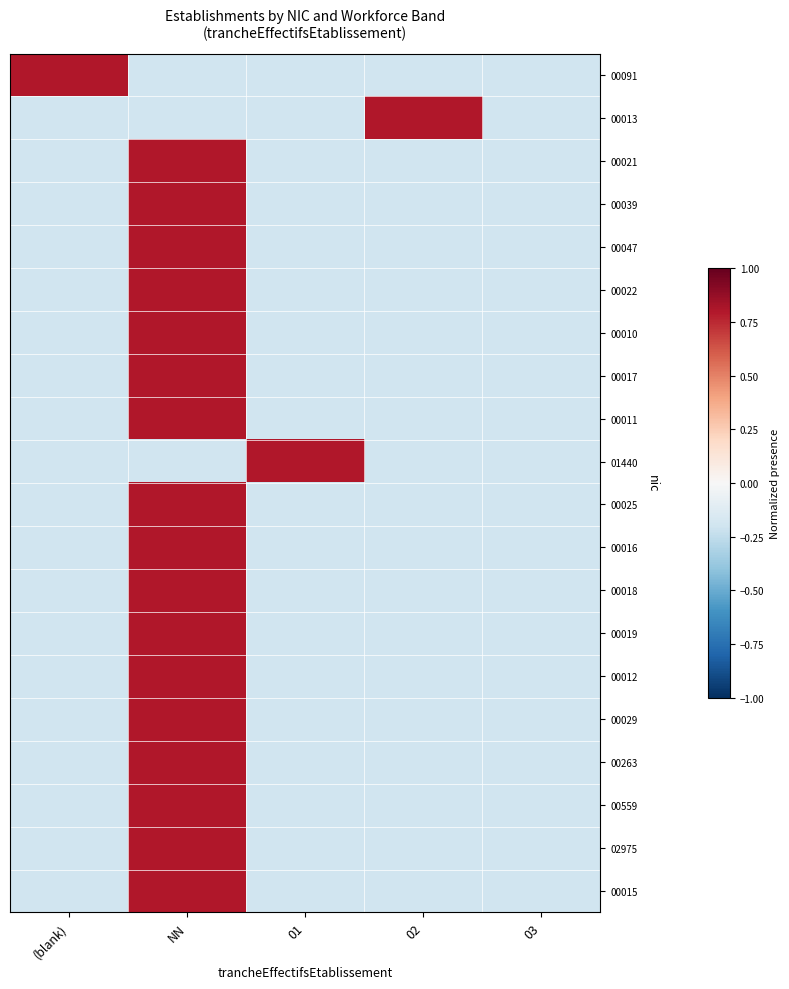

Rank the series by their maximum value, from highest to lowest.

00091, 00013, 00021, 00039, 00047, 00022, 00010, 00017, 00011, 01440, 00025, 00016, 00018, 00019, 00012, 00029, 00263, 00559, 02975, 00015